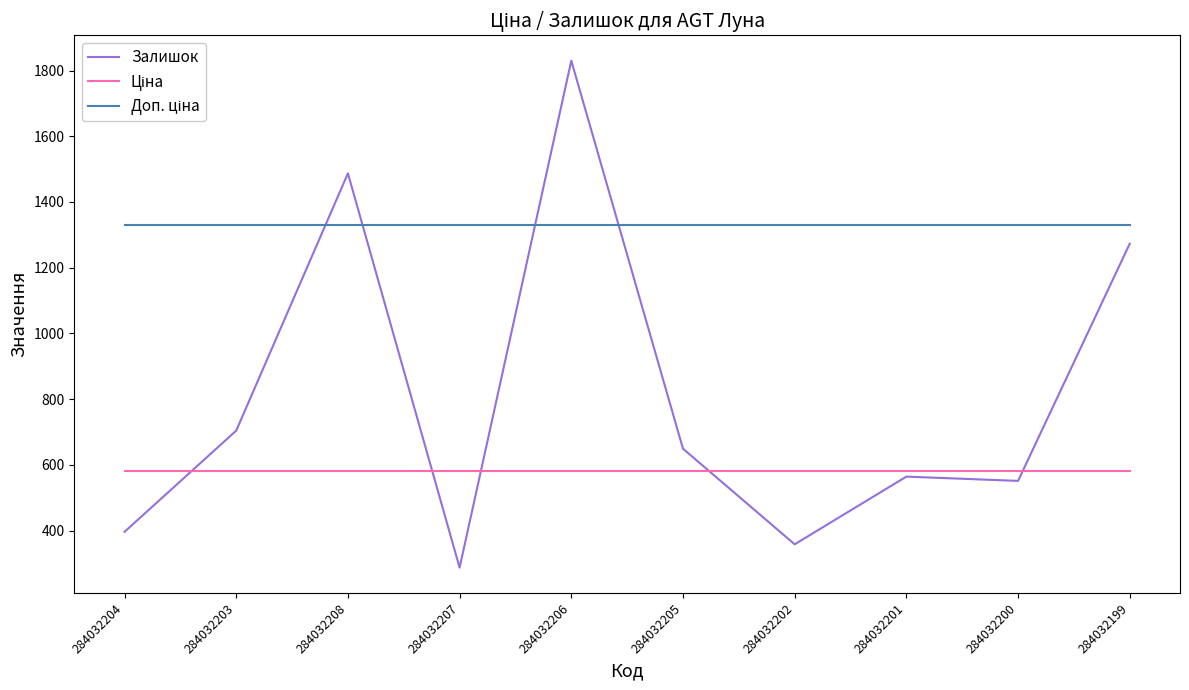

What is the greatest value displayed?

1830.0